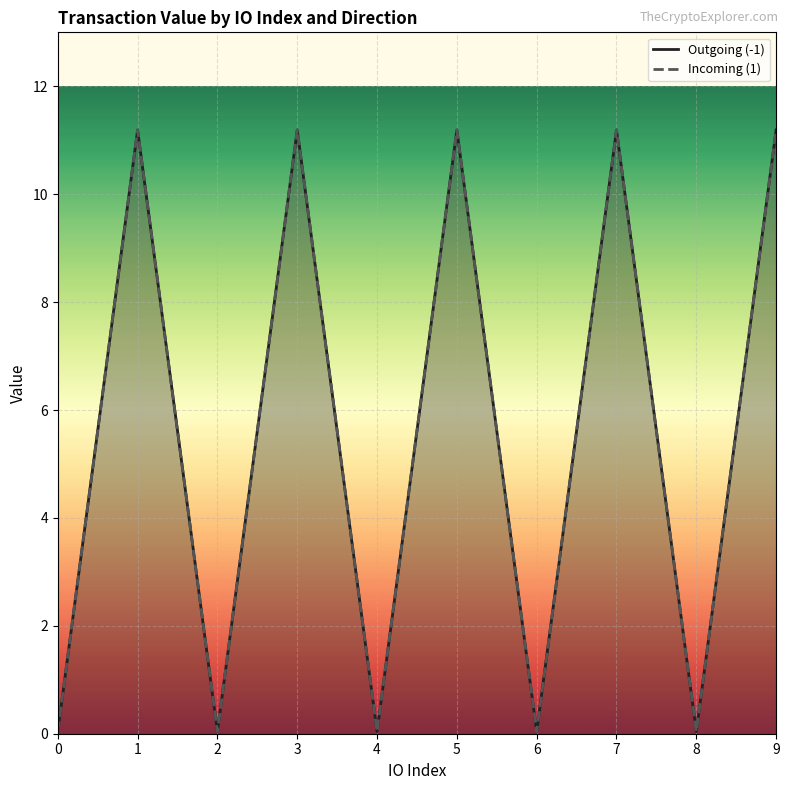

Between 6 and 0, which is larger?

6